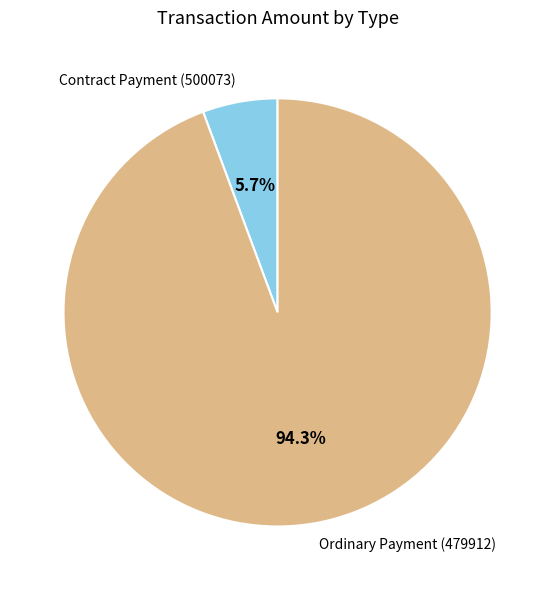

To the nearest percent, what is the difference between the largest and smallest slice percentages?

89%